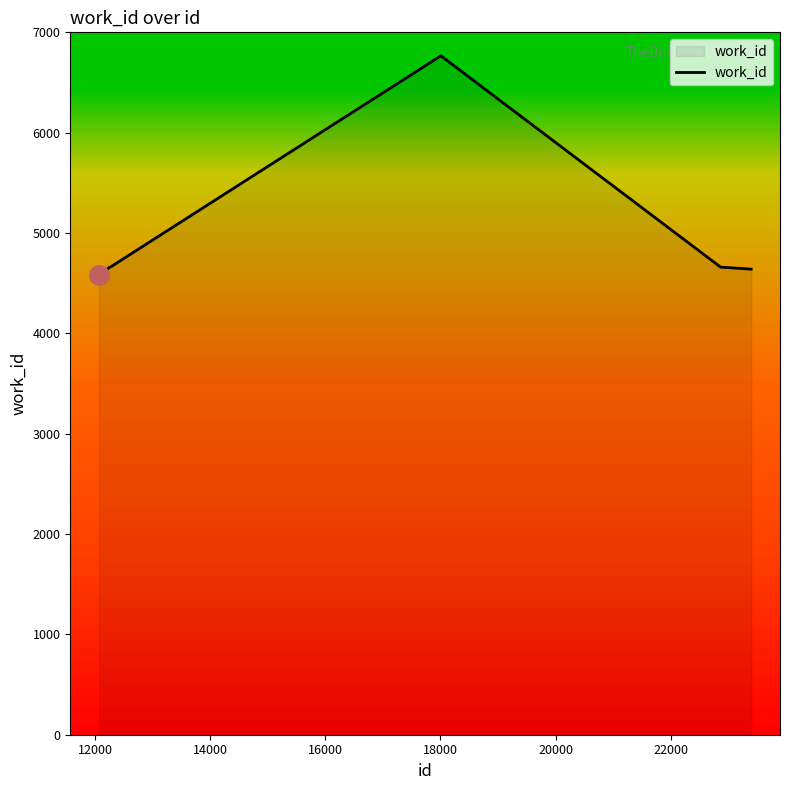

How many lines are shown in the chart?

1